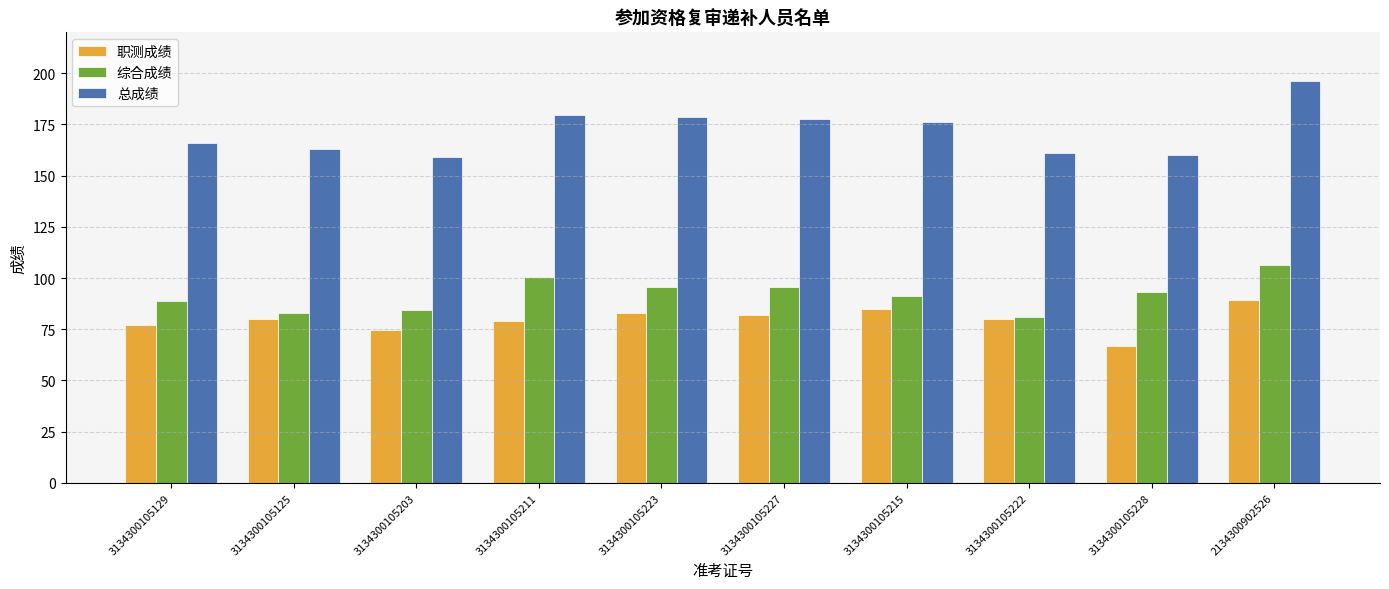

What is the label of the 2nd bar from the left?

3134300105125